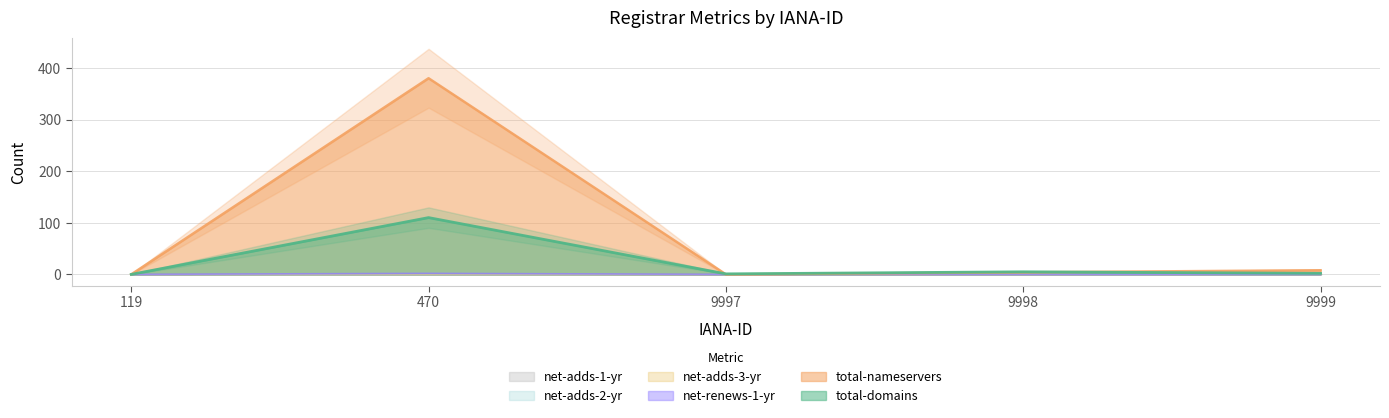

At which category does the chart reach its peak across all series?

470